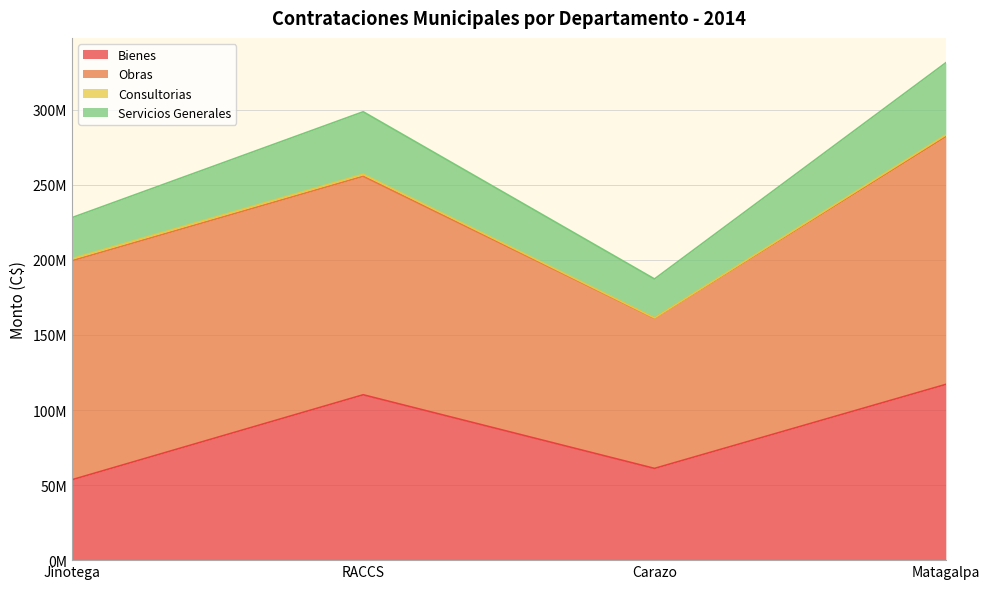

The value of Bienes at Matagalpa is 72804725.5. True or false?

False